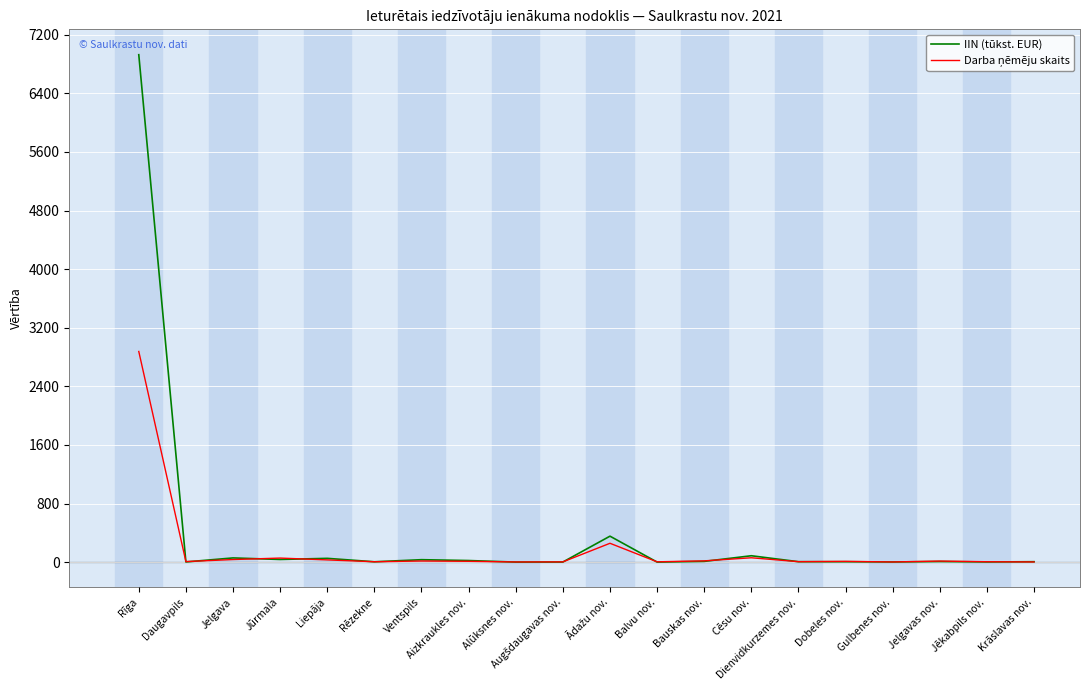

Which series has the largest range (max minus min)?

IIN (tūkst. EUR)